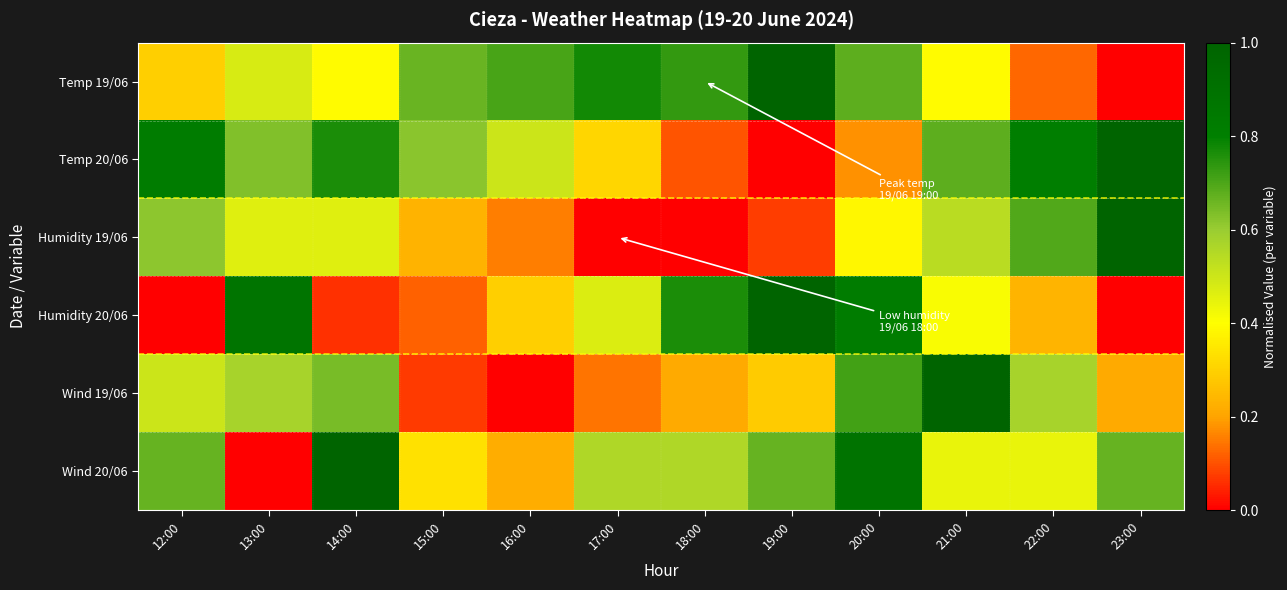

What is the total value across all series at 12:00?

2.9